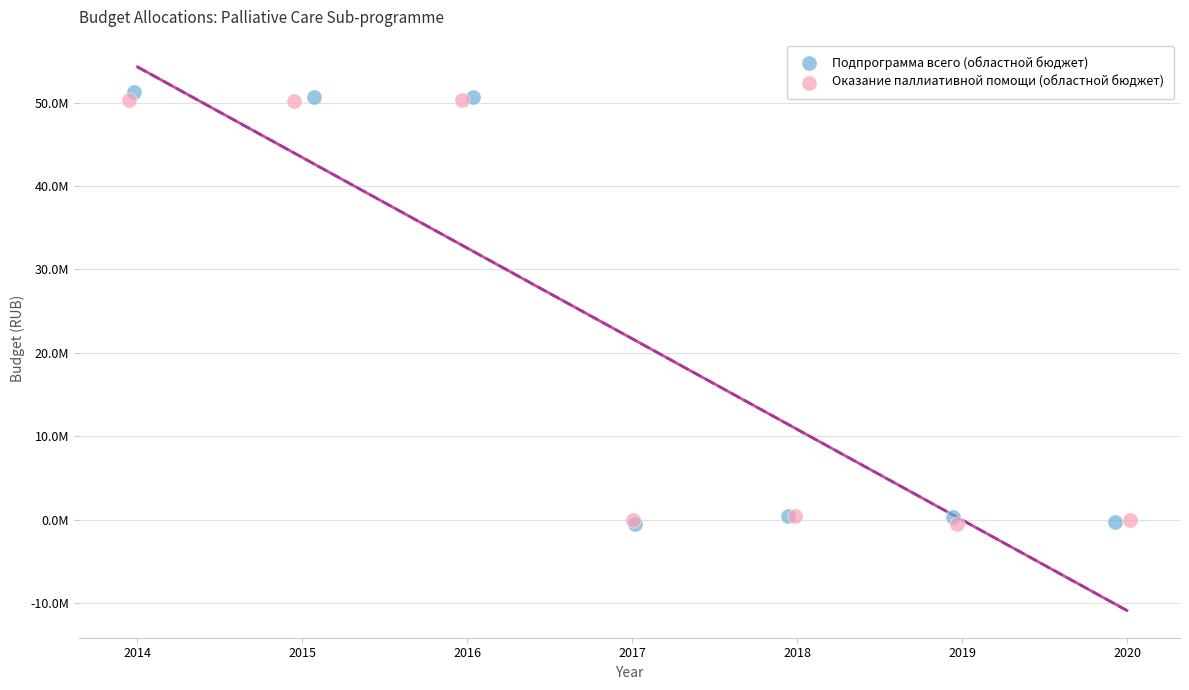

What are all the series names shown in the legend?

Подпрограмма всего (областной бюджет), Оказание паллиативной помощи (областной бюджет)